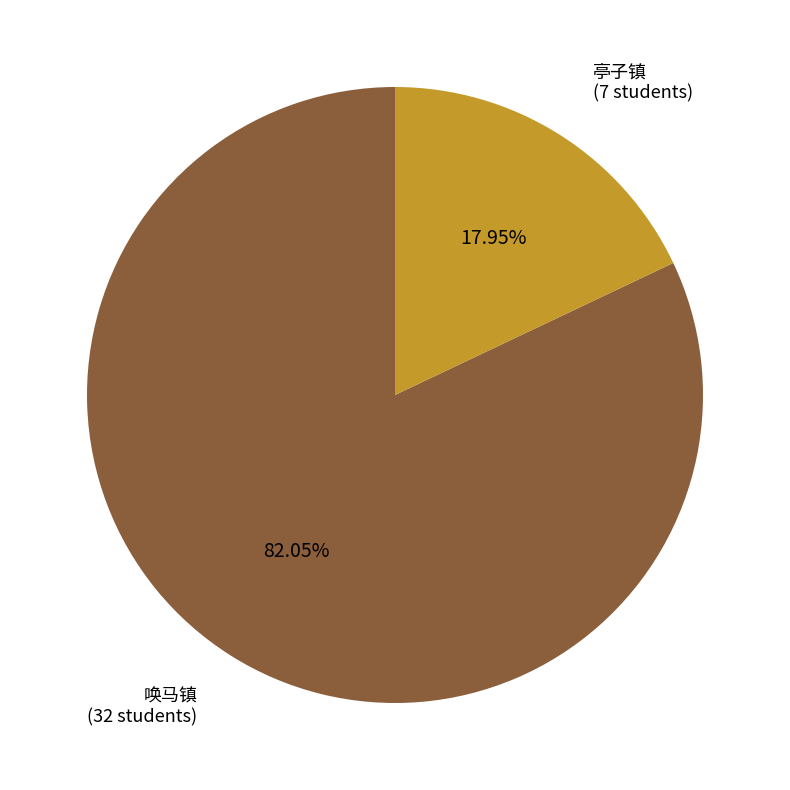

Is there any slice that represents more than half of the pie?

Yes